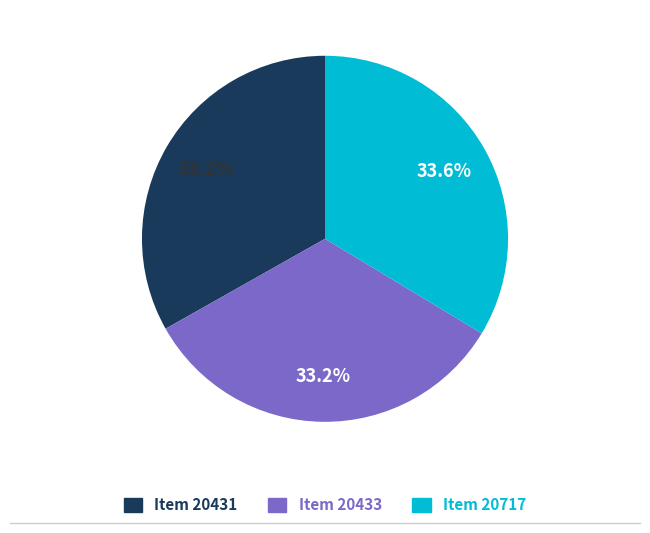

Is there any slice that represents more than half of the pie?

No